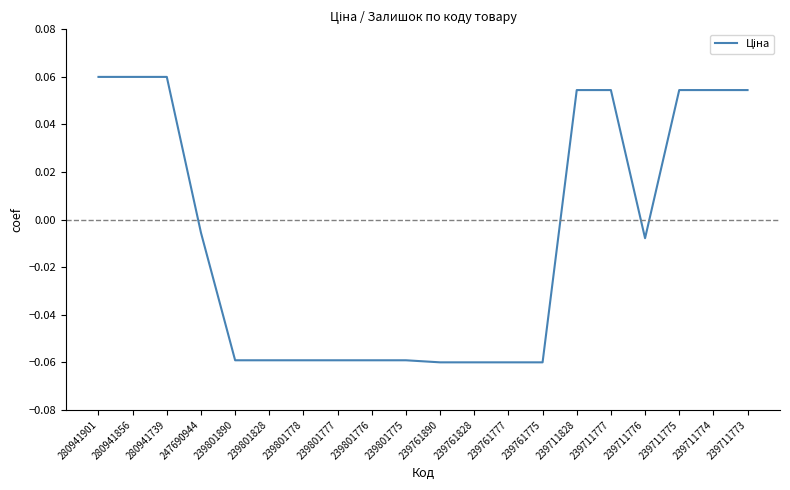

Which has a higher value, 239801828 or 247690944?

247690944